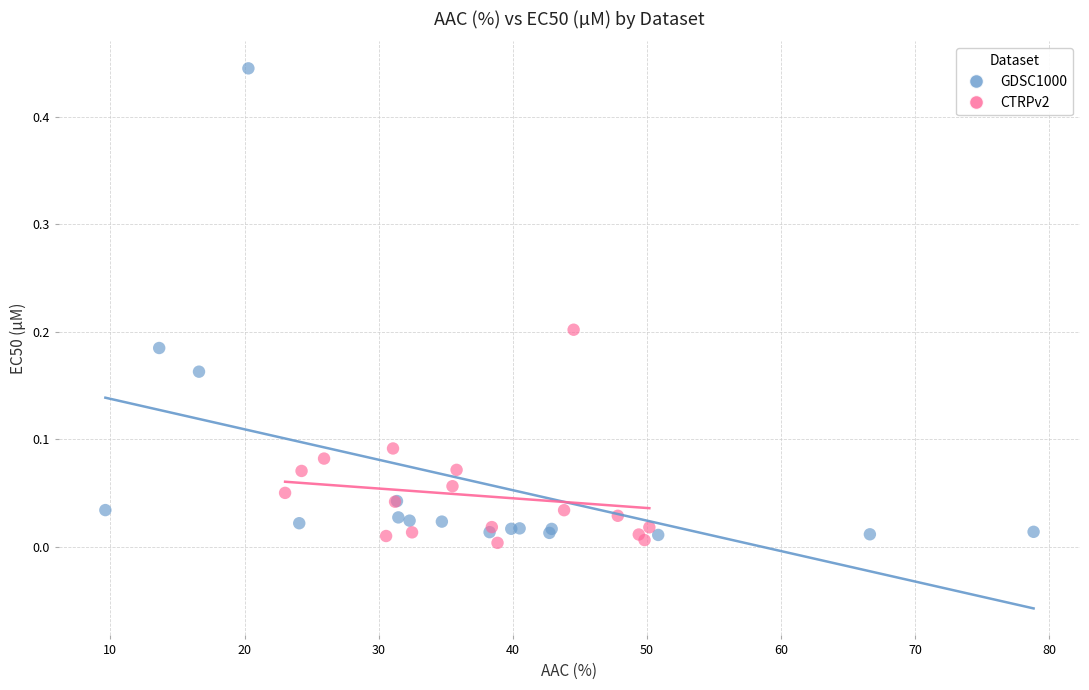

Which series has the largest Y range (max minus min)?

GDSC1000